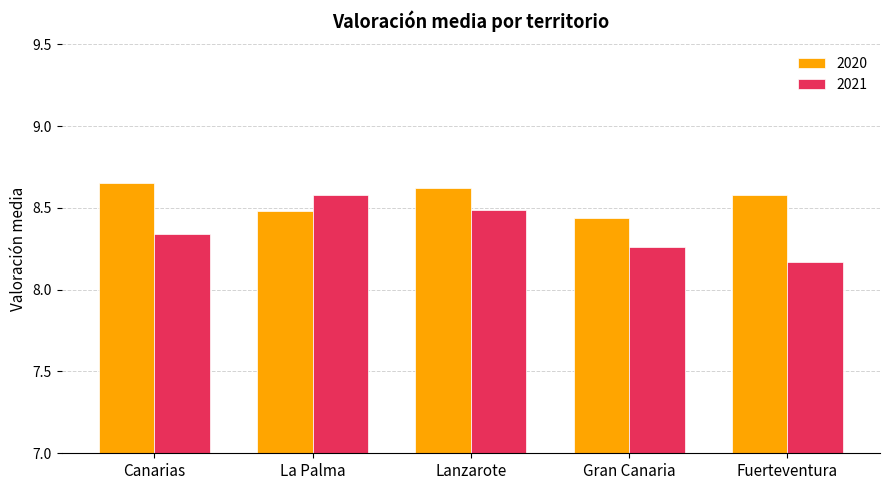

What is the spread (max minus min) of values at Gran Canaria?

0.2